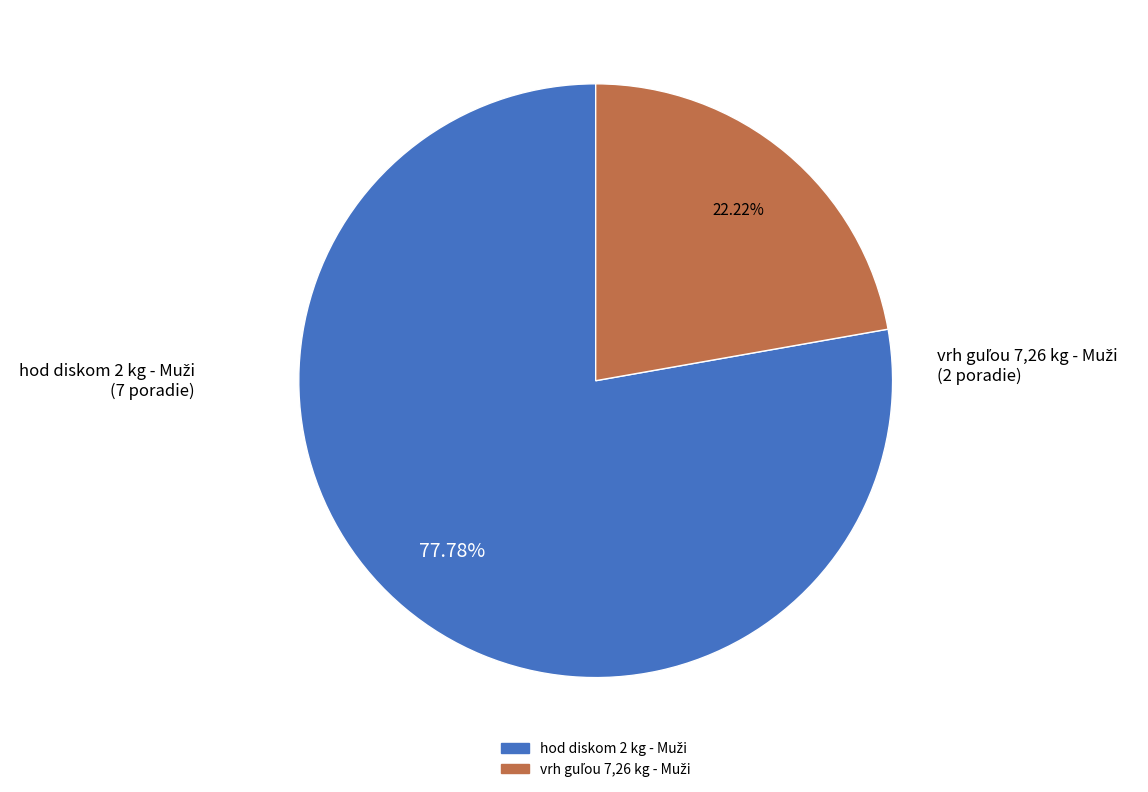

How many segments does this pie chart have?

2